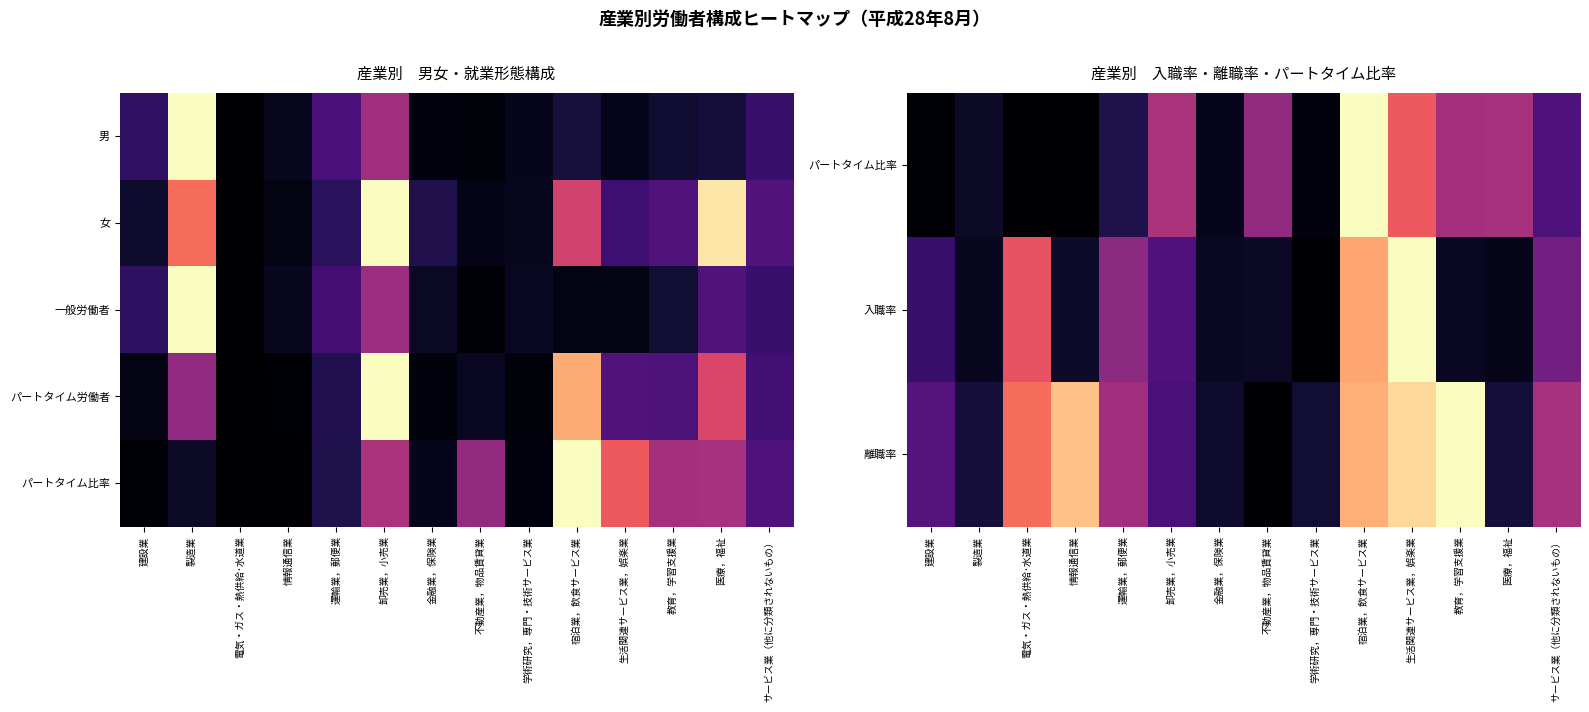

At how many categories does at least one series exceed 0?

14